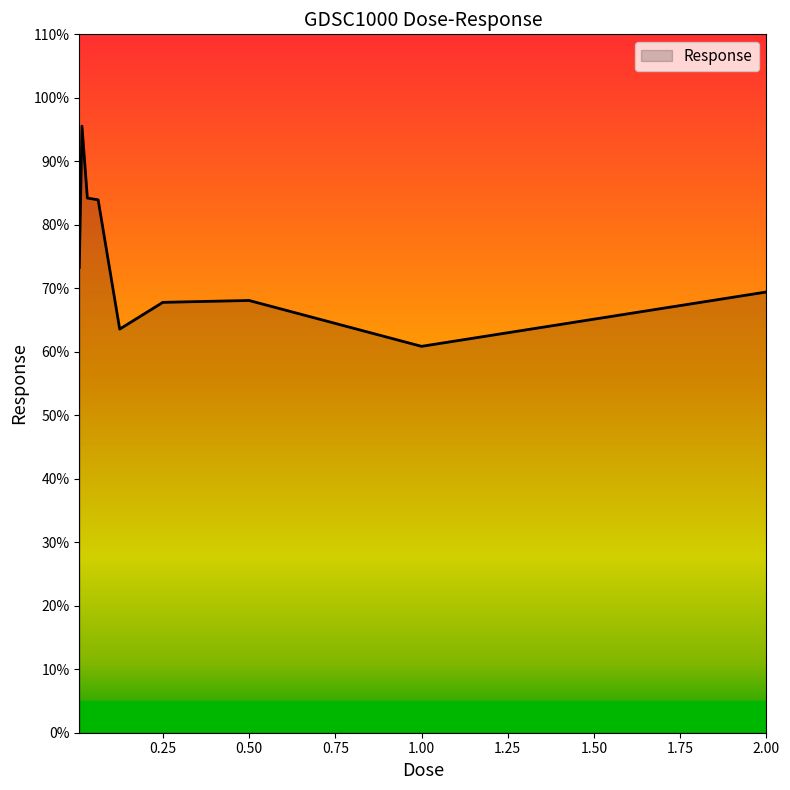

What is the greatest value displayed?

95.5